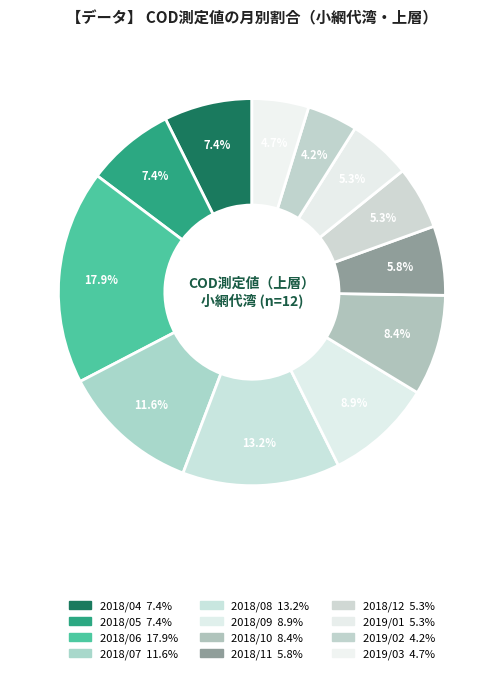

Is there a majority slice in this chart?

No